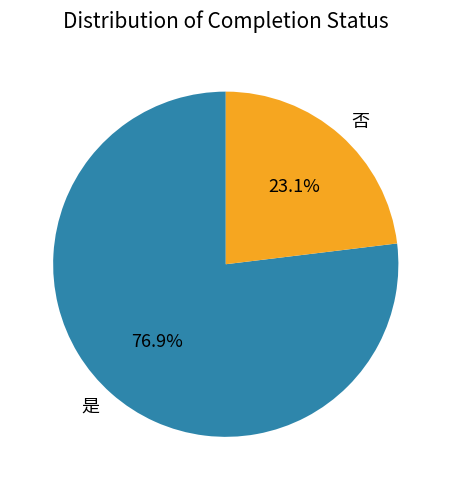

Which slice is the smallest?

否